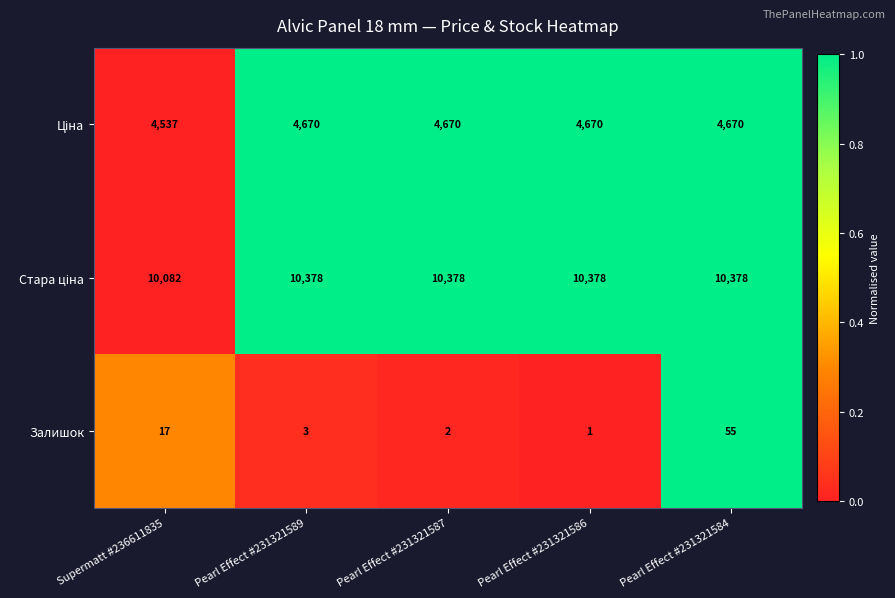

At which category is the sum across all series the highest?

Pearl Effect #231321584